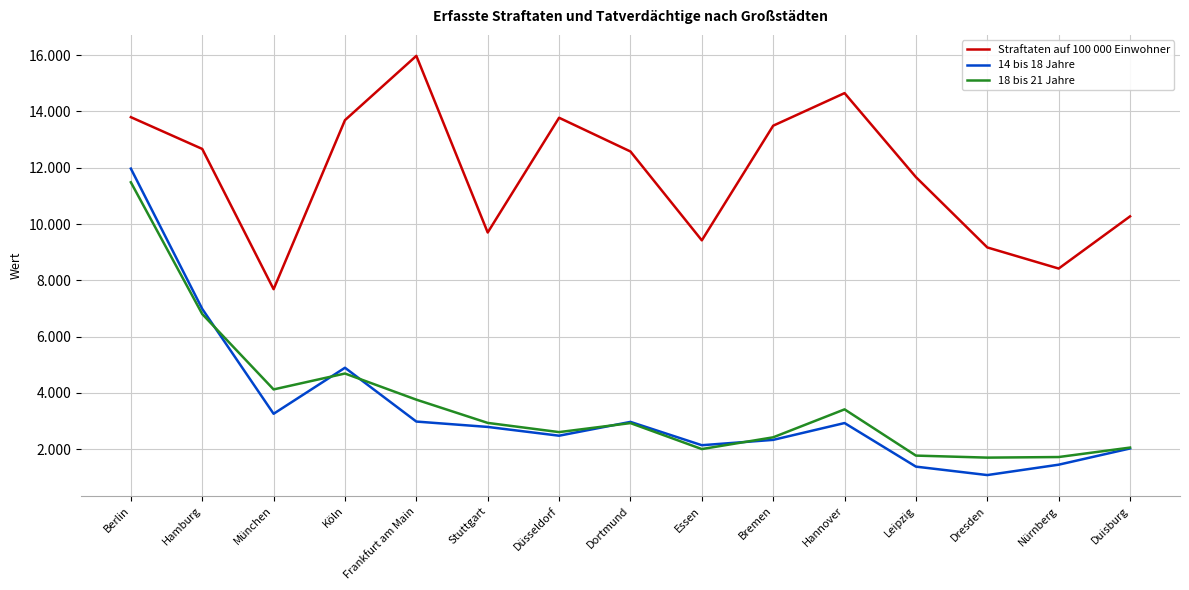

What are all the series names shown in the legend?

Straftaten auf 100 000 Einwohner, 14 bis 18 Jahre, 18 bis 21 Jahre